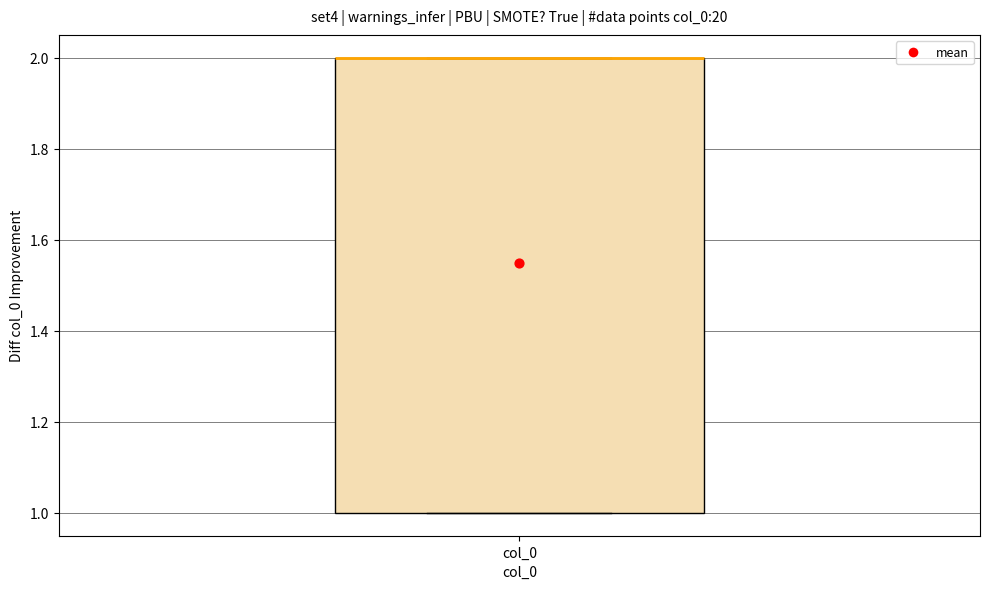

Read this box plot against the y-axis: the position of the median line, the range covered by the box, and the ends of both whiskers. The values are not printed on the chart, so give them approximately, as read against the axis.

median 2 (drawn on the box's upper edge), box 1 to 2, whiskers 1 to 2